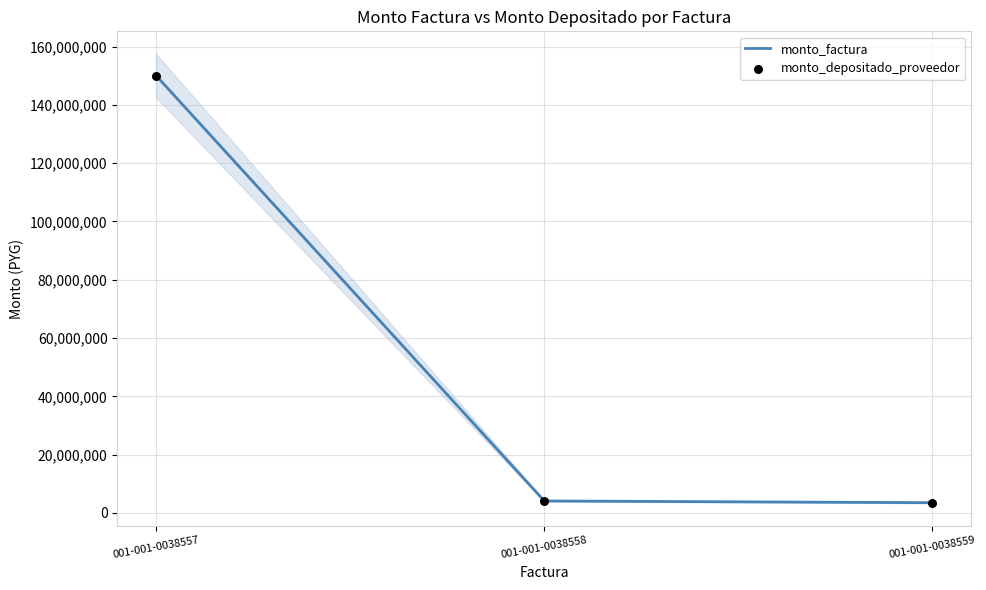

Which series reaches the minimum Y coordinate?

monto_factura